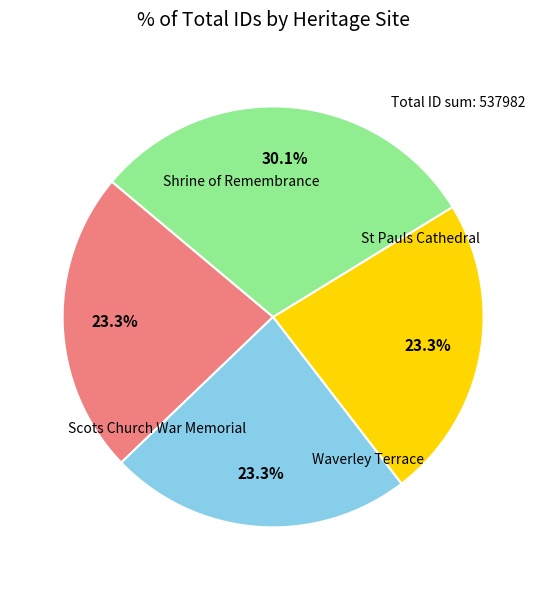

Is there a majority slice in this chart?

No